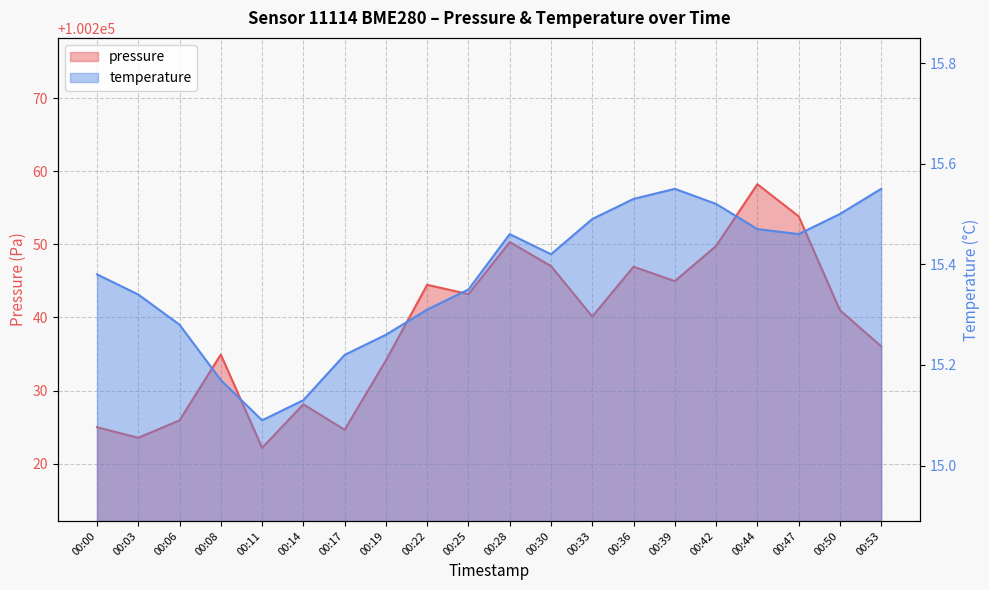

What is the difference between the maximum and minimum values in the pressure series?

36.0